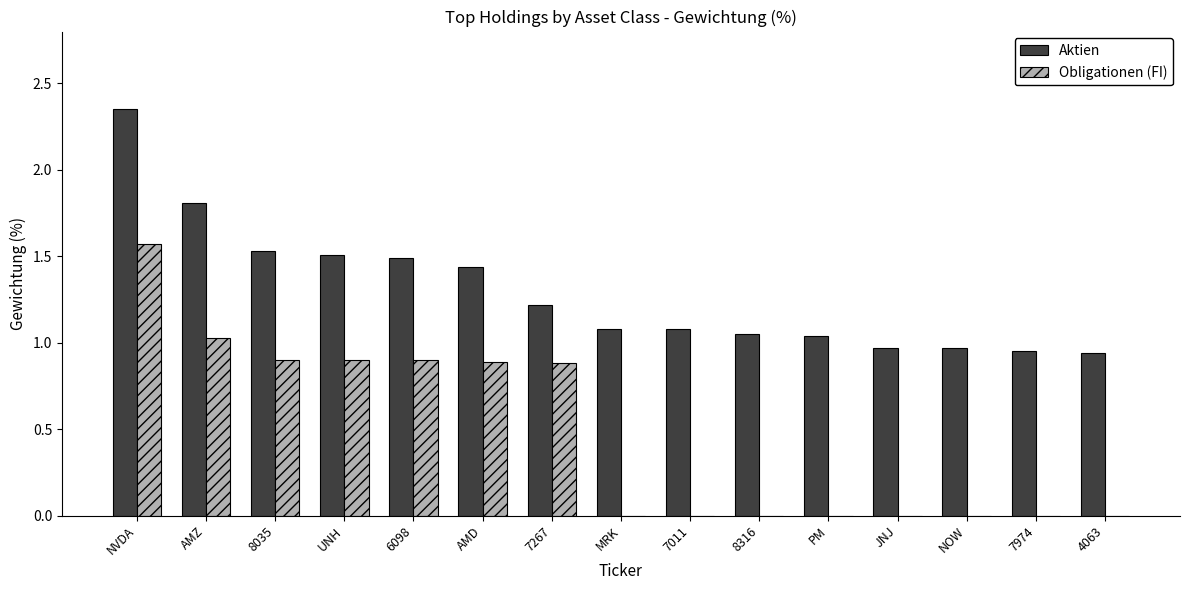

The value of Aktien at 4063 is 0.9. True or false?

True